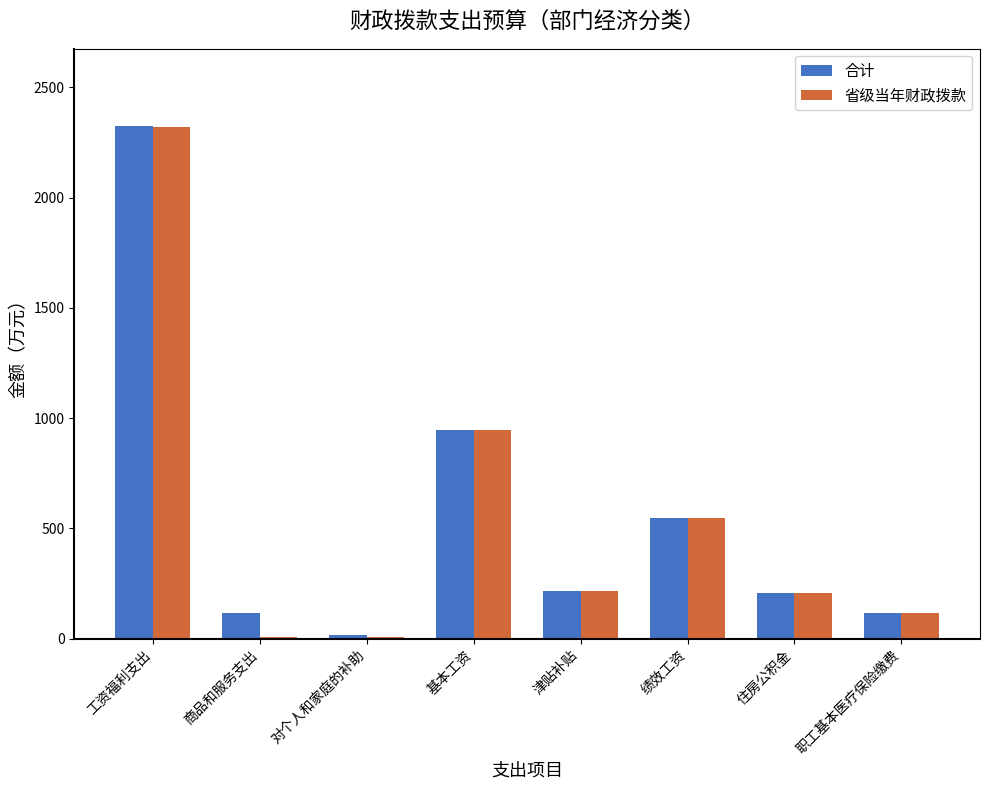

What is the greatest value displayed?

2325.5